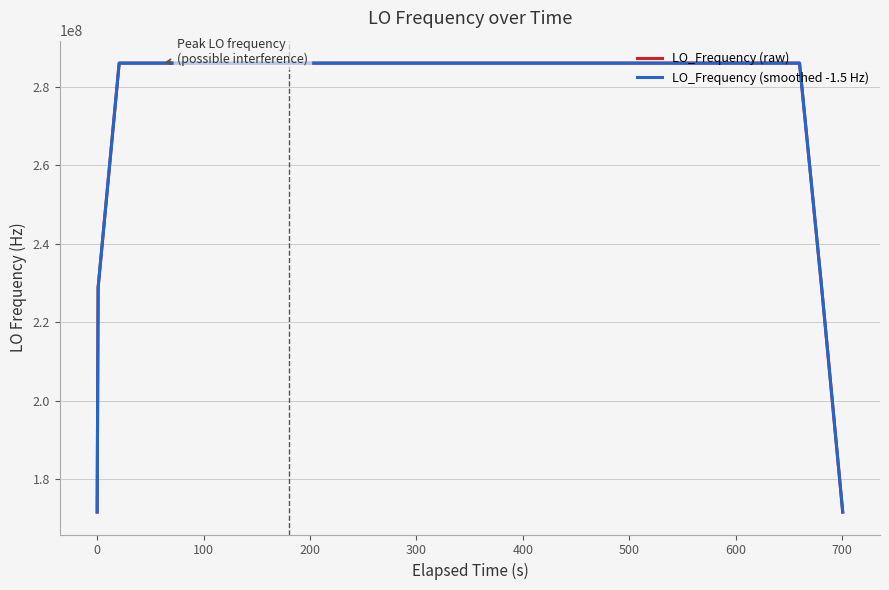

Reading left to right, extract all data points from this chart.

LO_Frequency (raw): 171628201.2	228837601.7	286047002.1	286047002.4	286047002.5	286047002.5	286047001.9	286047001.5	286047000.8	286047000.5	286046999.9	286046999.6	286046999.6	286046999.5	286046999.6	286047000.0	286047000.4	286047000.6	286047000.7	286047000.7	286047000.3	286046999.9	286046999.9	286046999.5	286046998.9	286046999.4	286046999.9	286046999.7	286047000.2	286047000.6	286047000.3	286047000.7	286047000.8	286047000.7	286047000.9	286047001.0	286047000.1	286047000.1	228837600.1	171628199.9
LO_Frequency (smoothed -1.5 Hz): 171628199.7	228837600.2	286047000.6	286047000.9	286047001.0	286047001.0	286047000.4	286047000.0	286046999.3	286046999.0	286046998.4	286046998.1	286046998.1	286046998.0	286046998.1	286046998.5	286046998.9	286046999.1	286046999.2	286046999.2	286046998.8	286046998.4	286046998.4	286046998.0	286046997.4	286046997.9	286046998.4	286046998.2	286046998.7	286046999.1	286046998.8	286046999.2	286046999.3	286046999.2	286046999.4	286046999.5	286046998.6	286046998.6	228837598.6	171628198.4